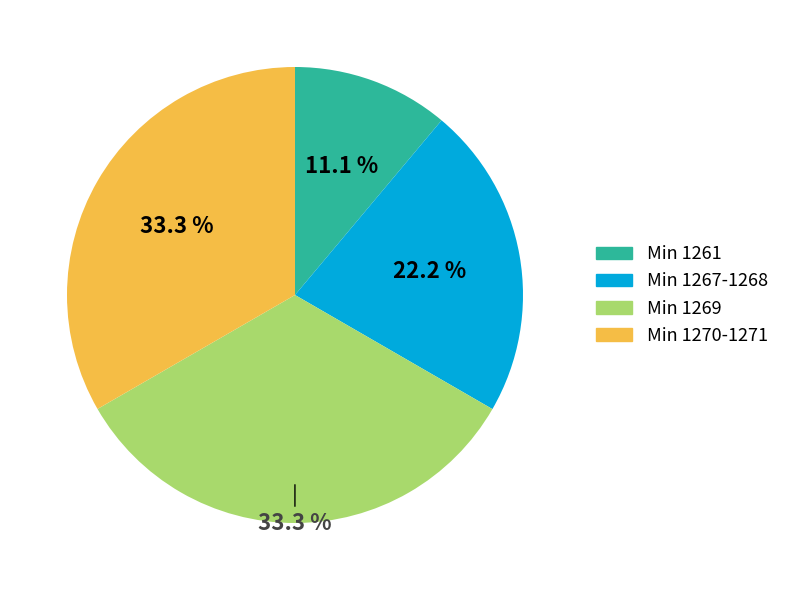

Which category has the smallest portion of the pie?

Min 1261